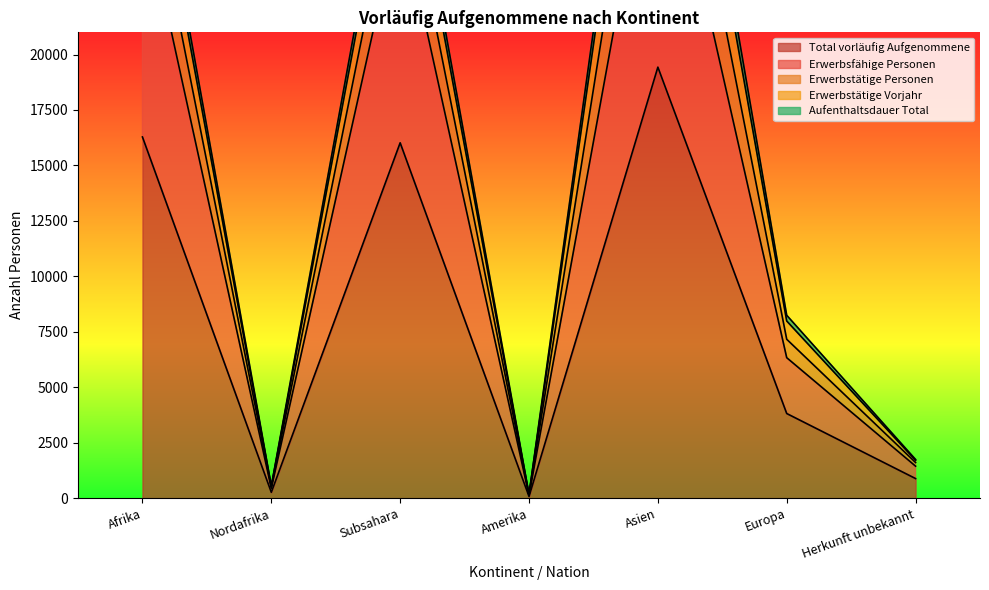

True or false: Total vorläufig Aufgenommene has a value of 24306 at Afrika.

False